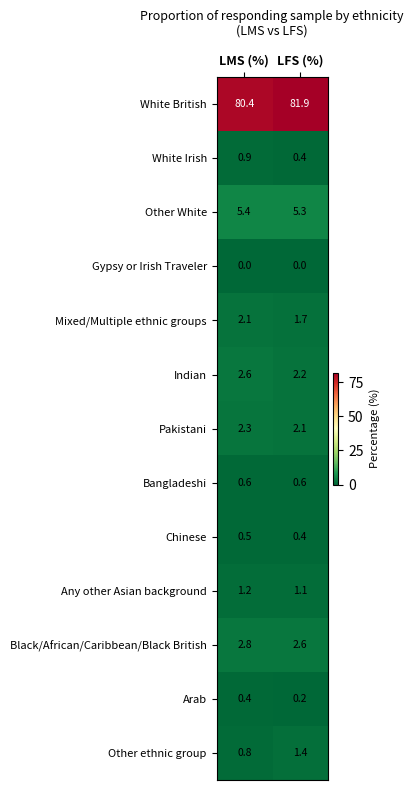

What is the approximate value of Other ethnic group at LFS (%)?

1.4